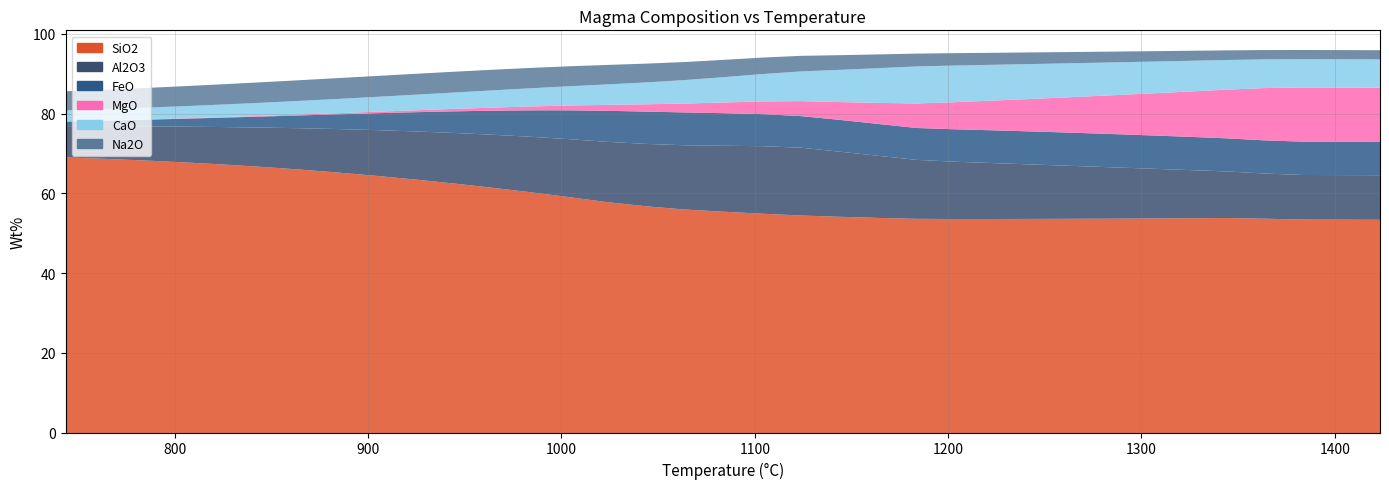

True or false: FeO and Al2O3 intersect in this chart.

False